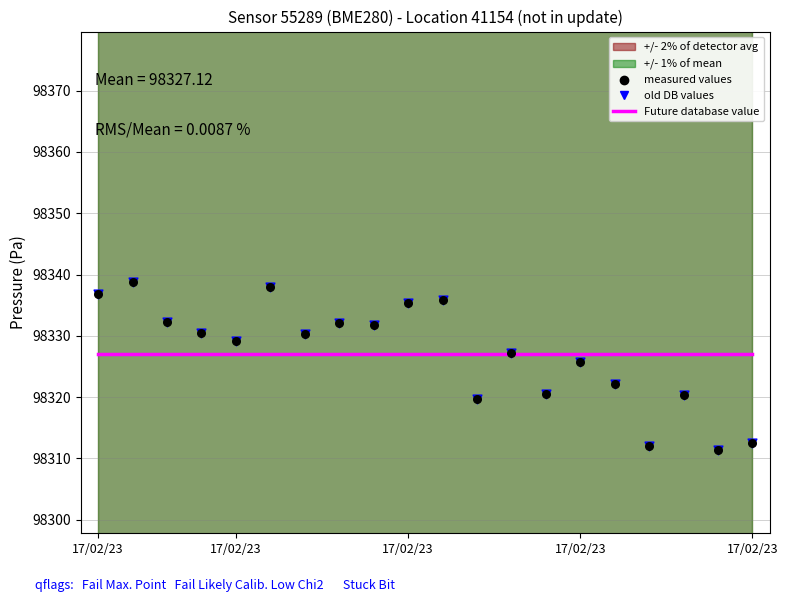

Which series has the largest Y range (max minus min)?

old DB values